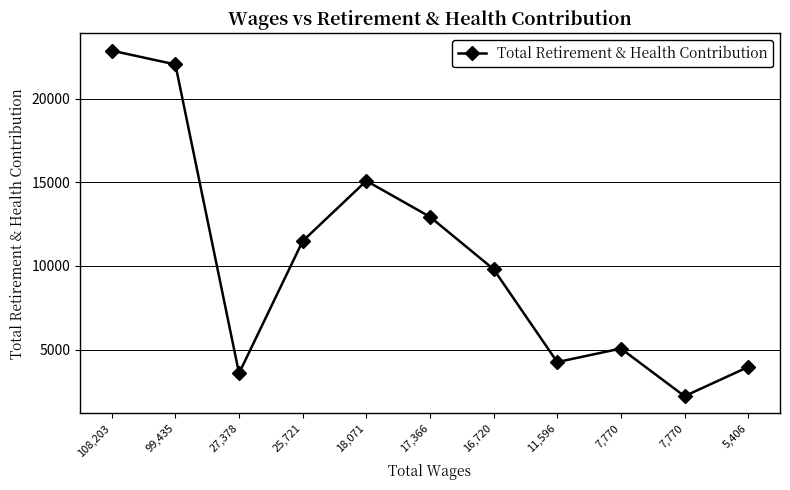

True or false: the data shows 2543 at 11,596.

False